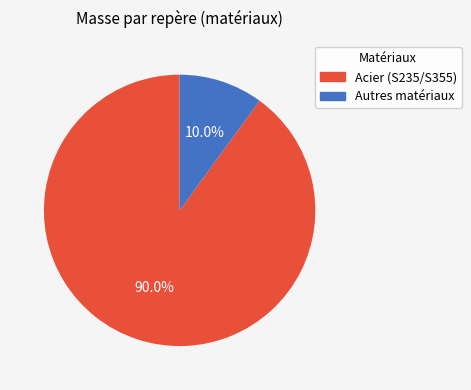

Does any single category account for the majority?

Yes